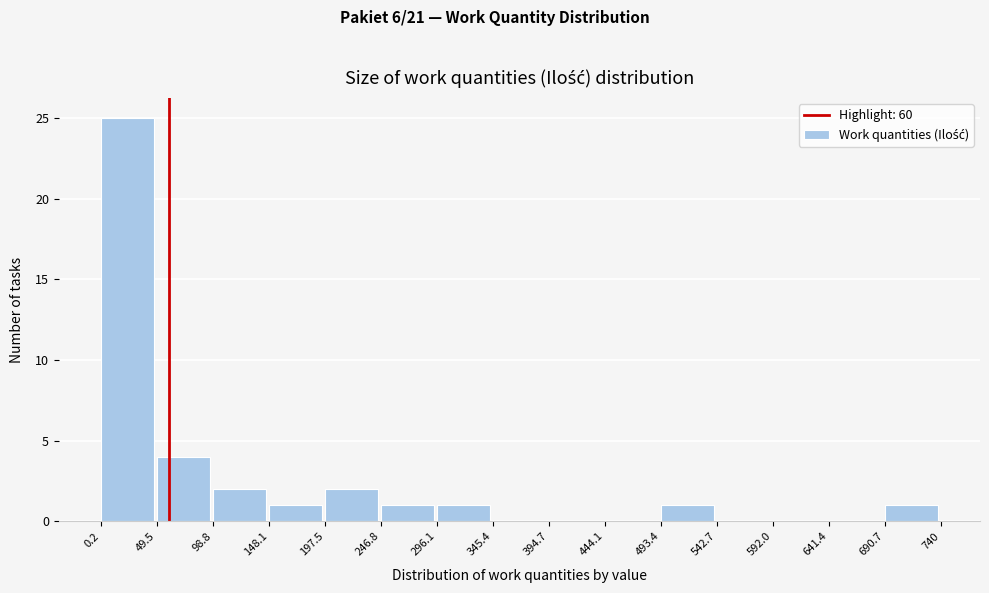

Which range on the x-axis has the tallest bar?

0.2 to 49.5